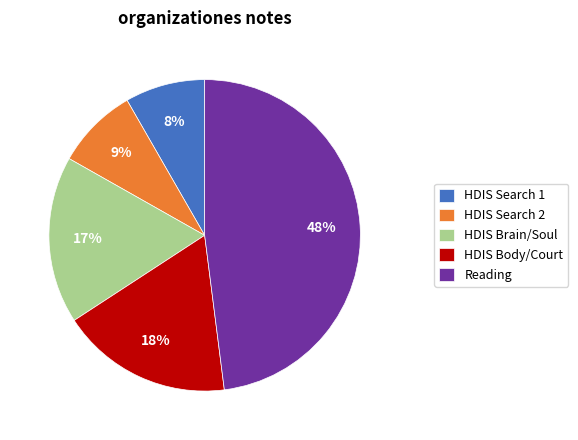

Is the sum of HDIS Search 1 and HDIS Search 2 greater than half?

No